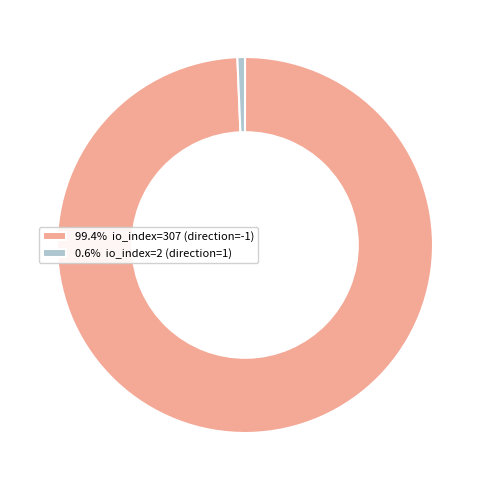

Is 99.4% io_index=307 (direction=-1) the majority of the pie?

Yes